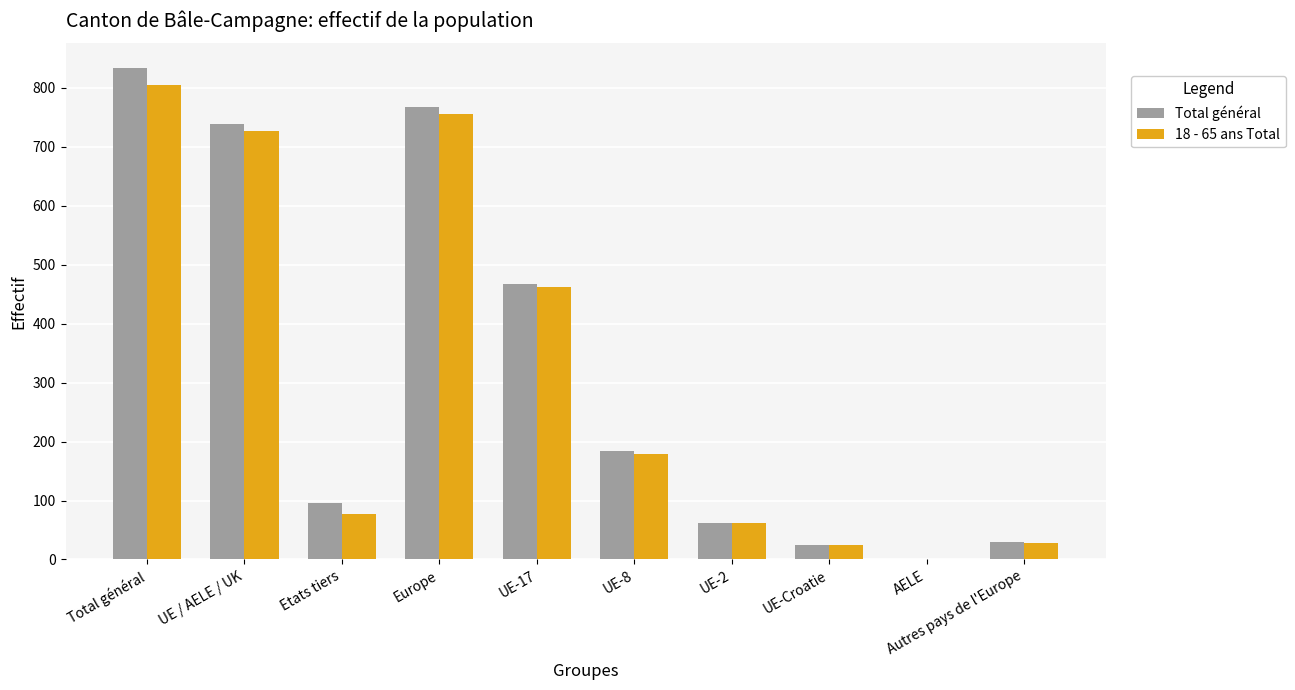

What is the highest value of the Total général series?

834